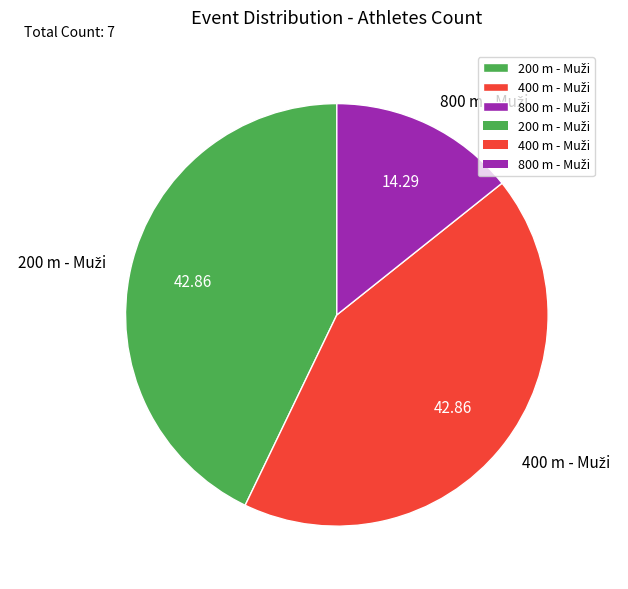

Is there any slice that represents more than half of the pie?

No